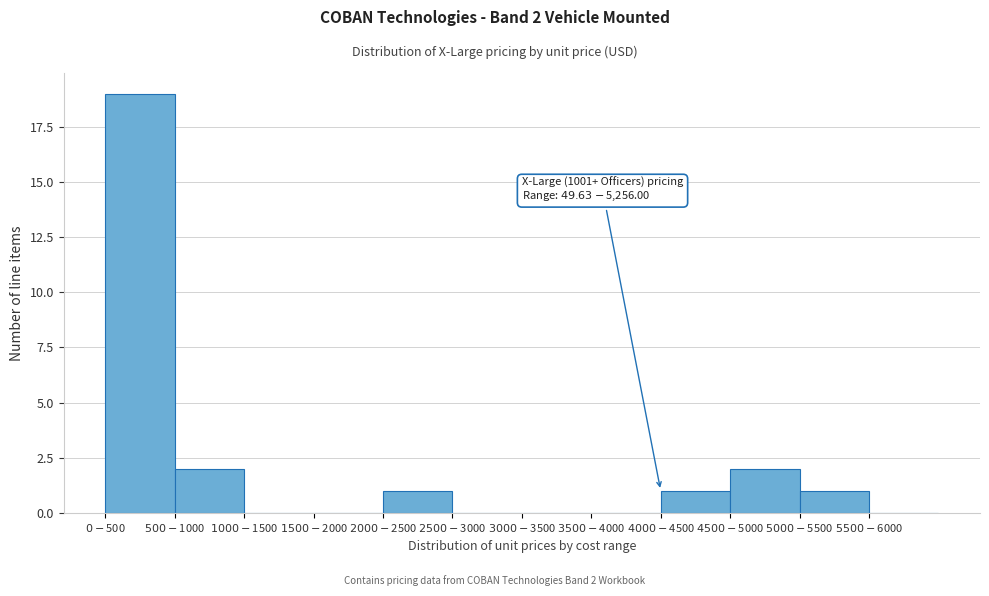

What is the sum of all values?

26